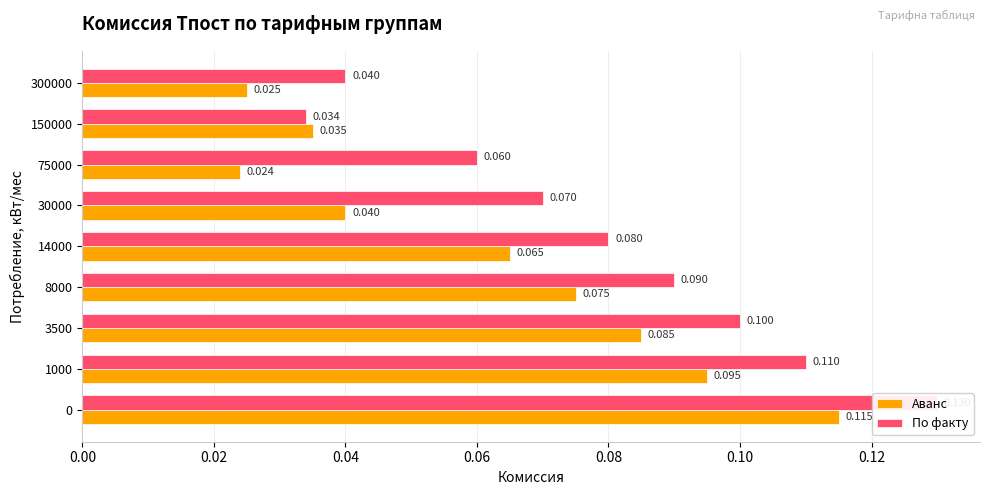

What is the difference between the second highest and second lowest values in the Аванс series?

0.1